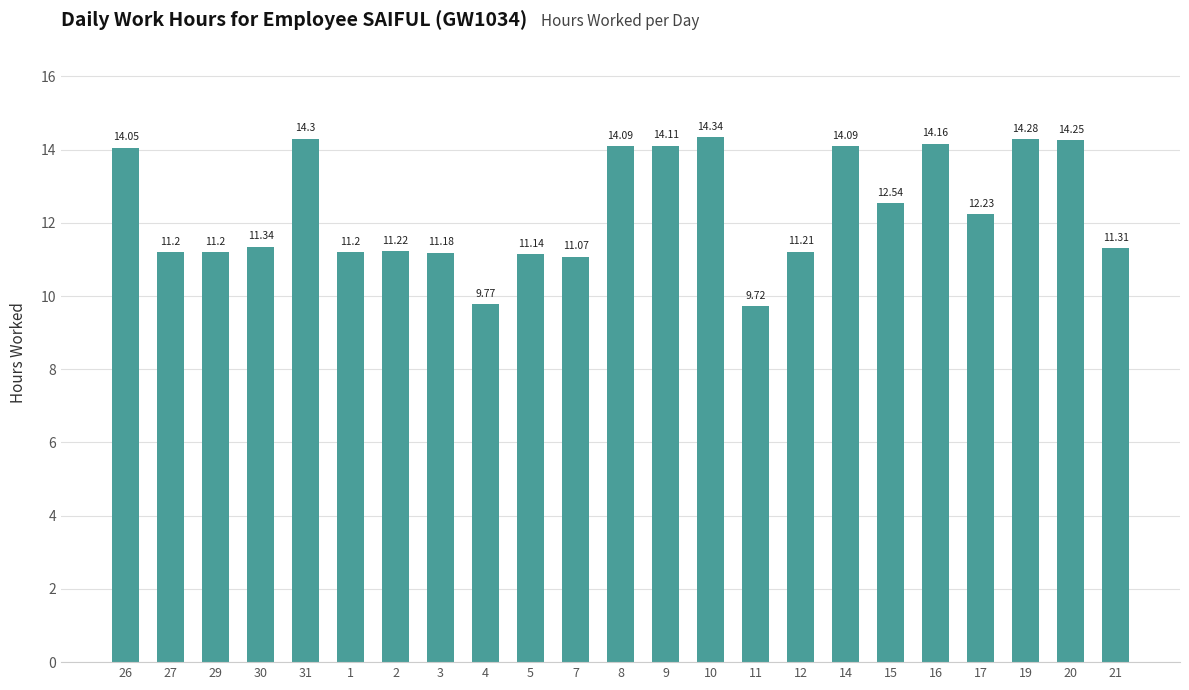

What is the difference between the values at 4 and 29?

1.4